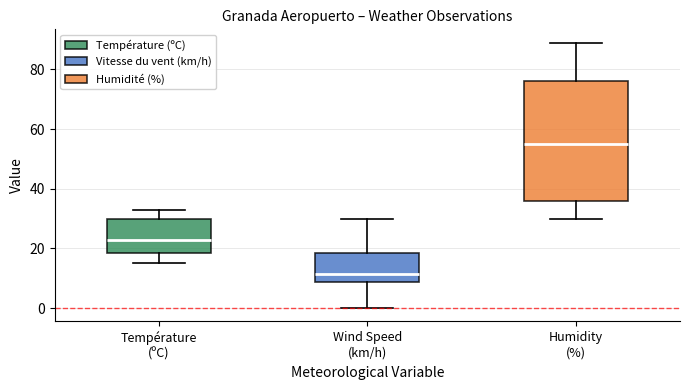

Which box has the highest median line?

Humidity (%)